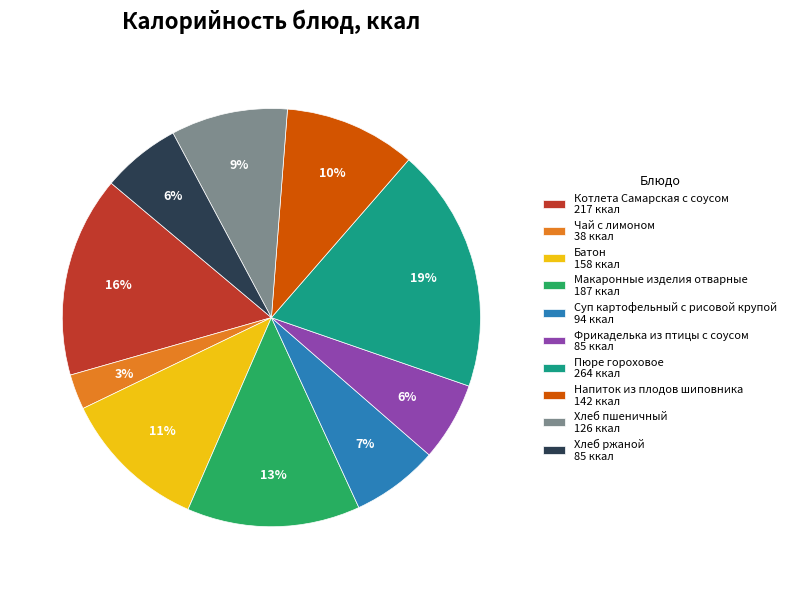

How many segments does this pie chart have?

10